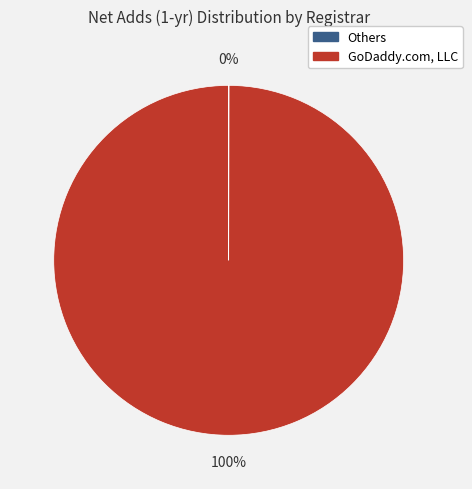

Is there any slice that represents more than half of the pie?

Yes